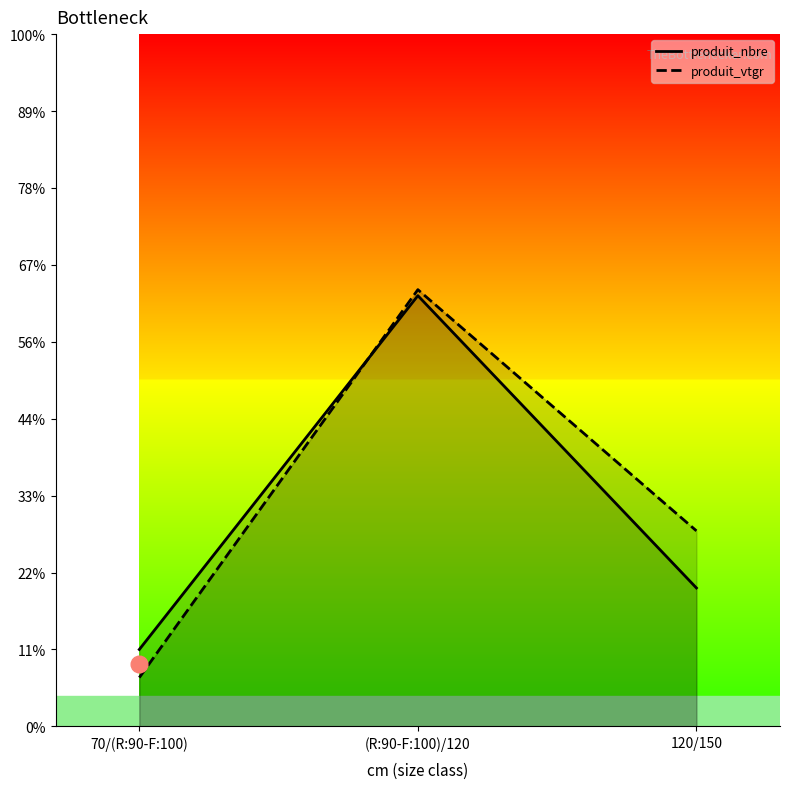

What is the label of the 3rd point from the right?

70/(R:90-F:100)